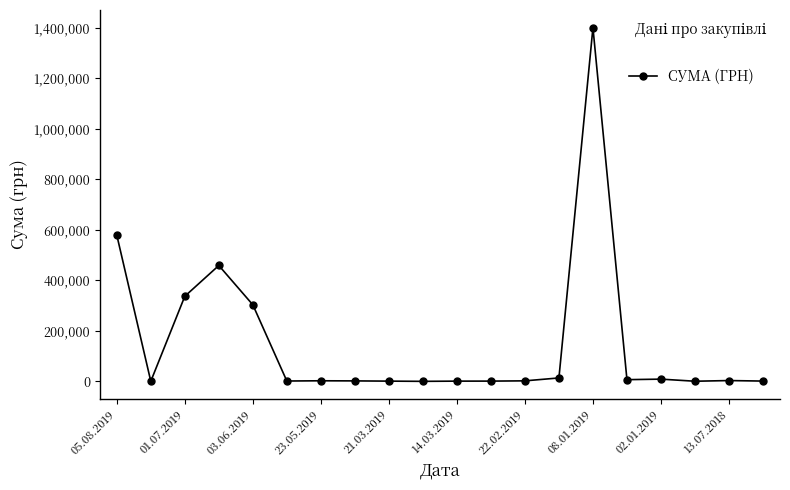

True or false: there are more than 0 points higher than both neighbors.

True